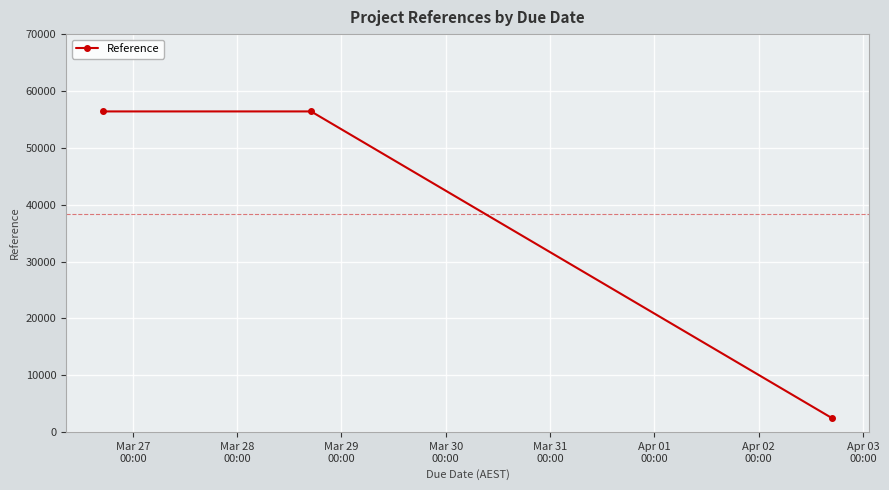

What is the average value?

38412